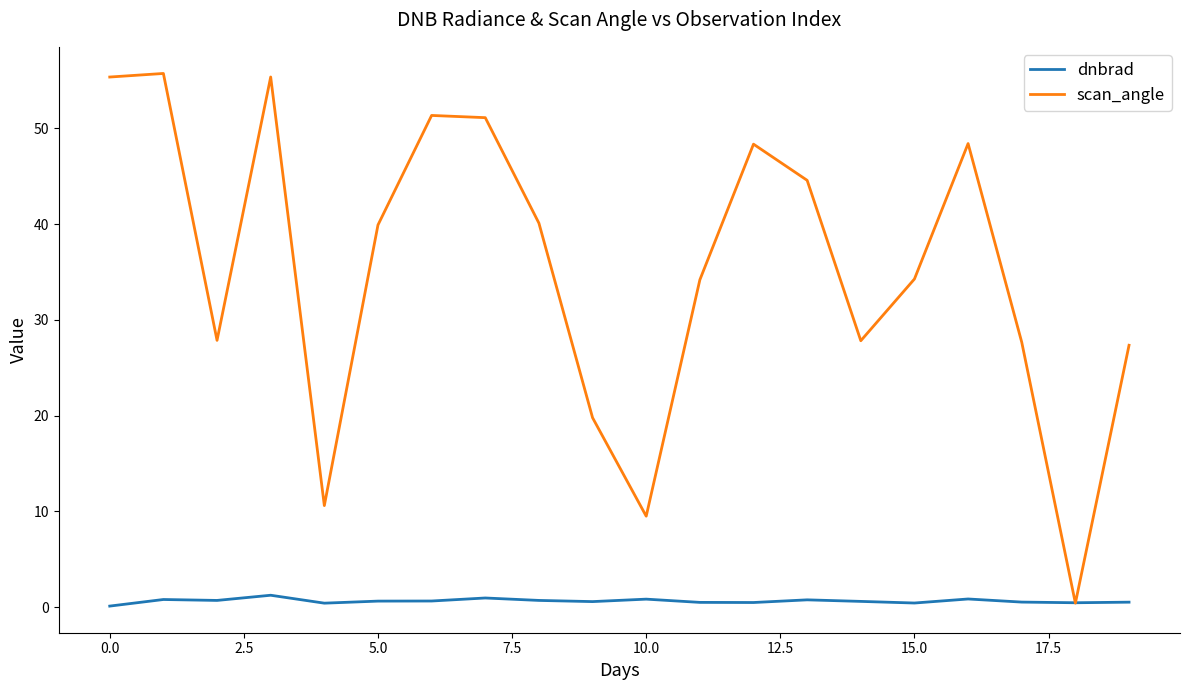

What are all the series names shown in the legend?

dnbrad, scan_angle